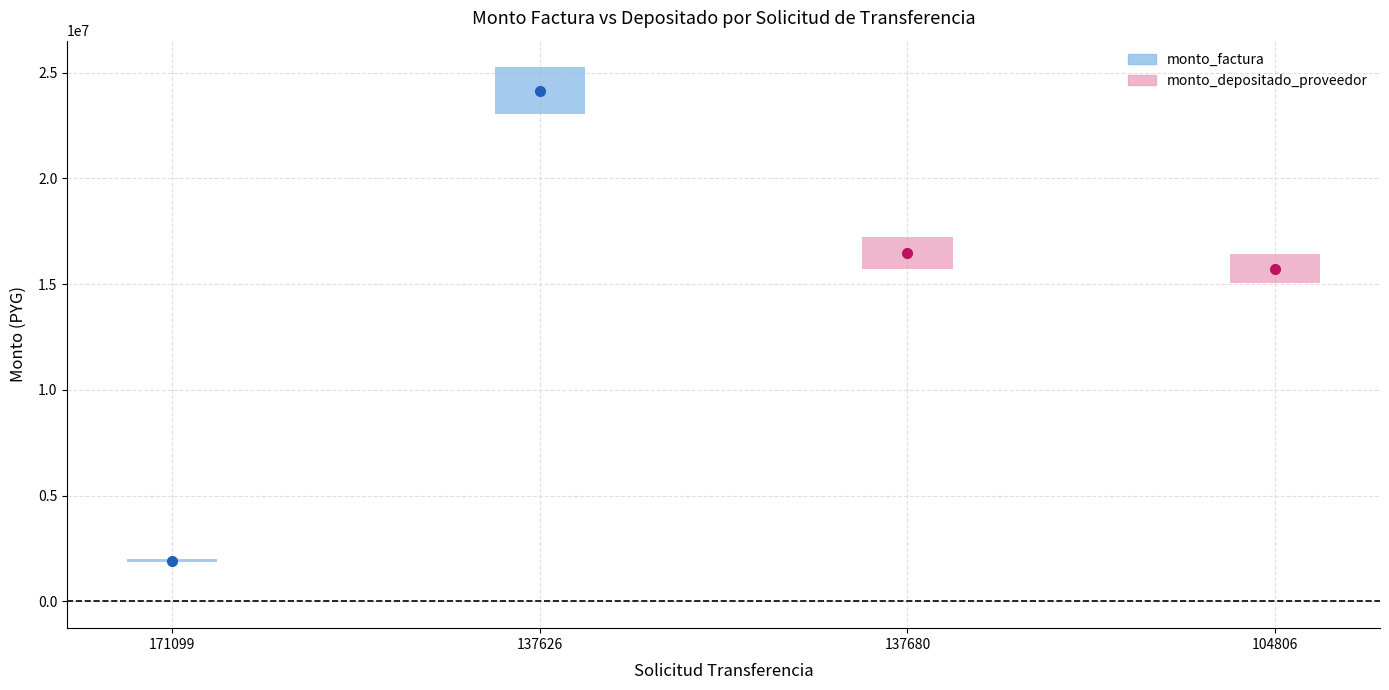

Which series has the widest spread of values?

monto_factura